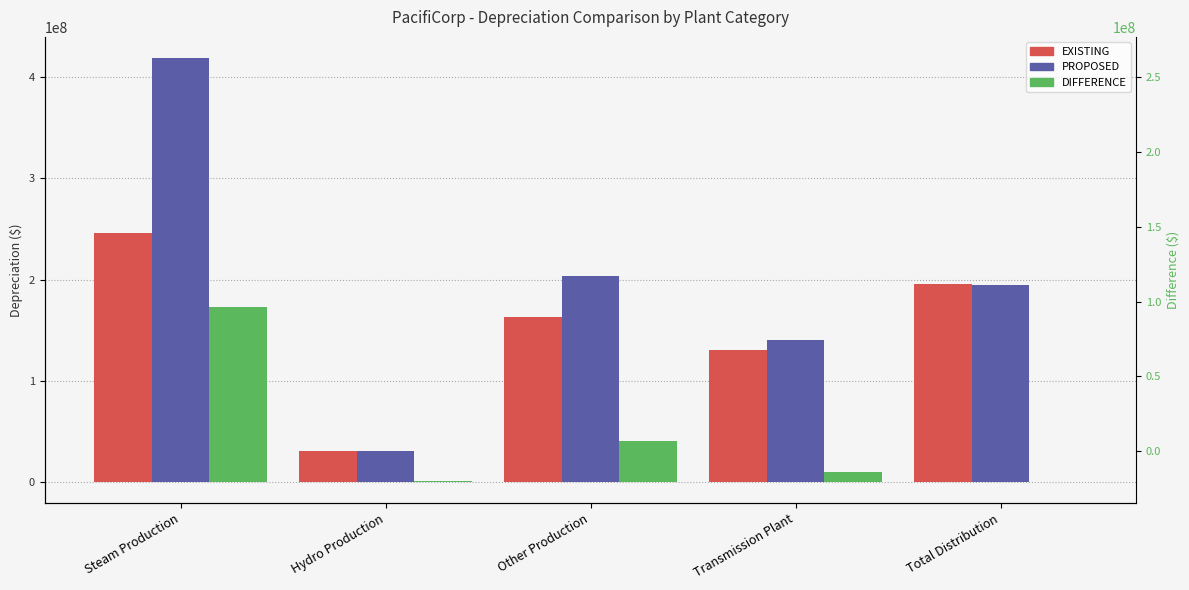

Does the chart contain stacked bars?

No